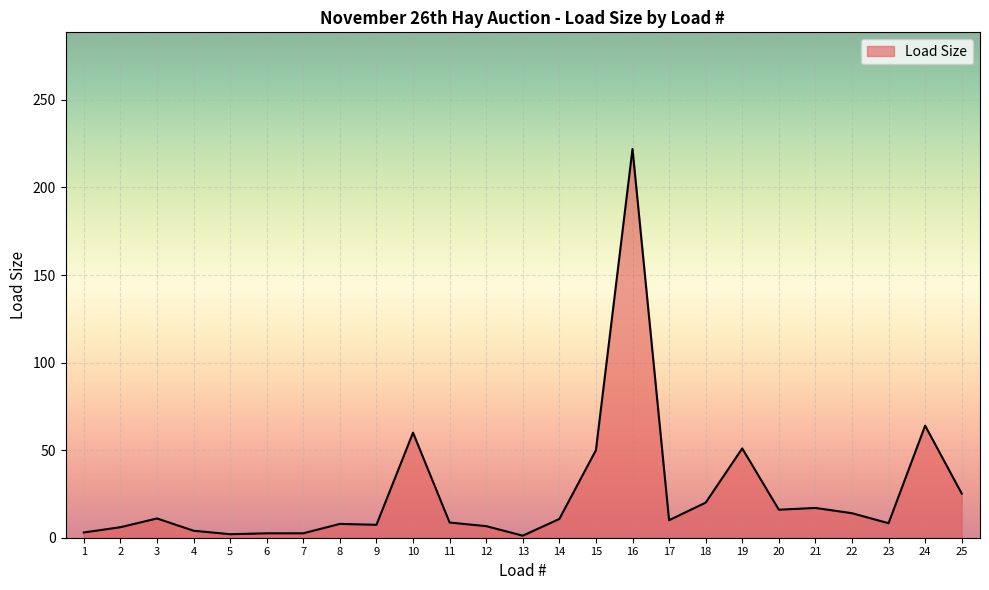

Is it true that the value at 19 is 51.0?

True